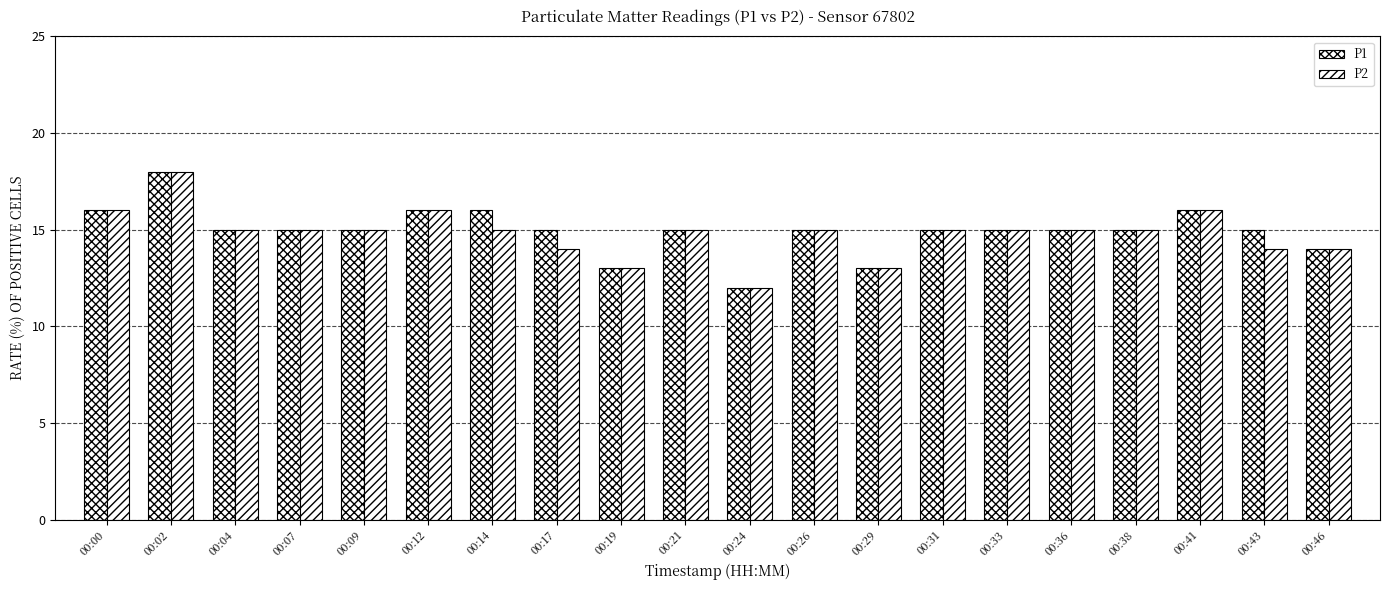

Rank the categories by P1 value from highest to lowest.

00:02, 00:00, 00:12, 00:14, 00:41, 00:04, 00:07, 00:09, 00:17, 00:21, 00:26, 00:31, 00:33, 00:36, 00:38, 00:43, 00:46, 00:19, 00:29, 00:24